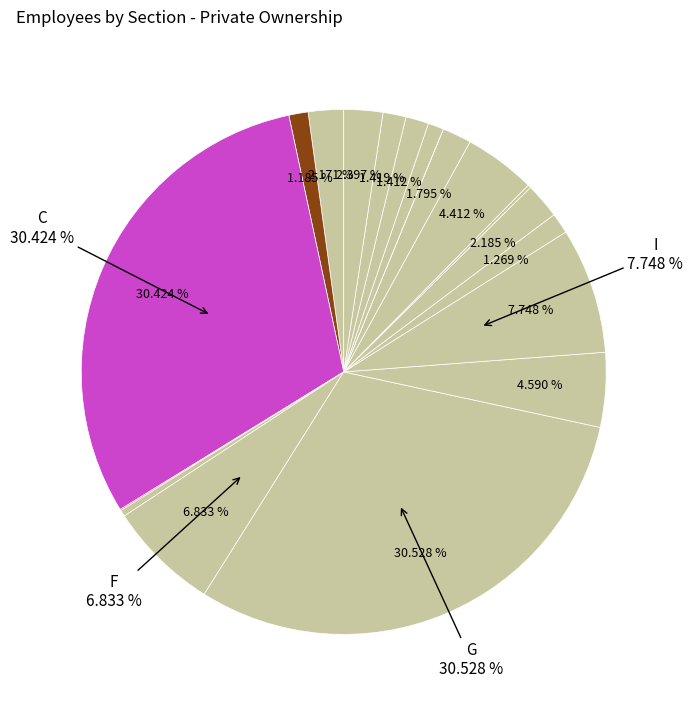

To the nearest percent, what is the average slice percentage?

5%